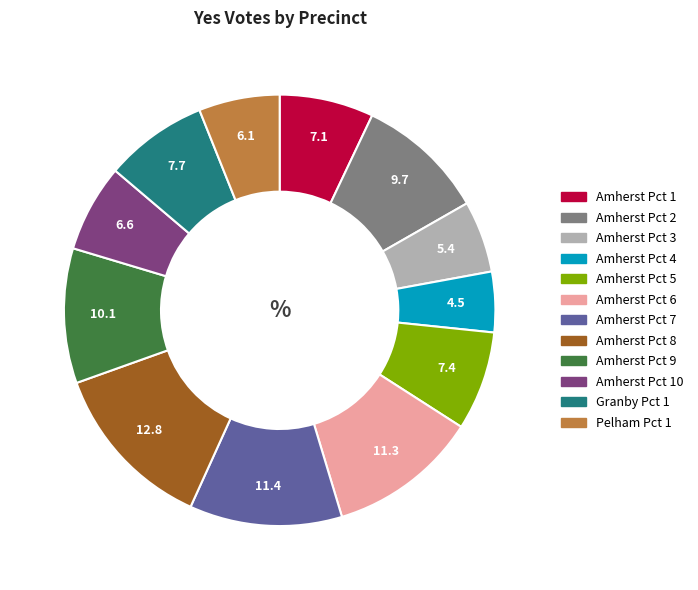

Is there any slice that represents more than half of the pie?

No